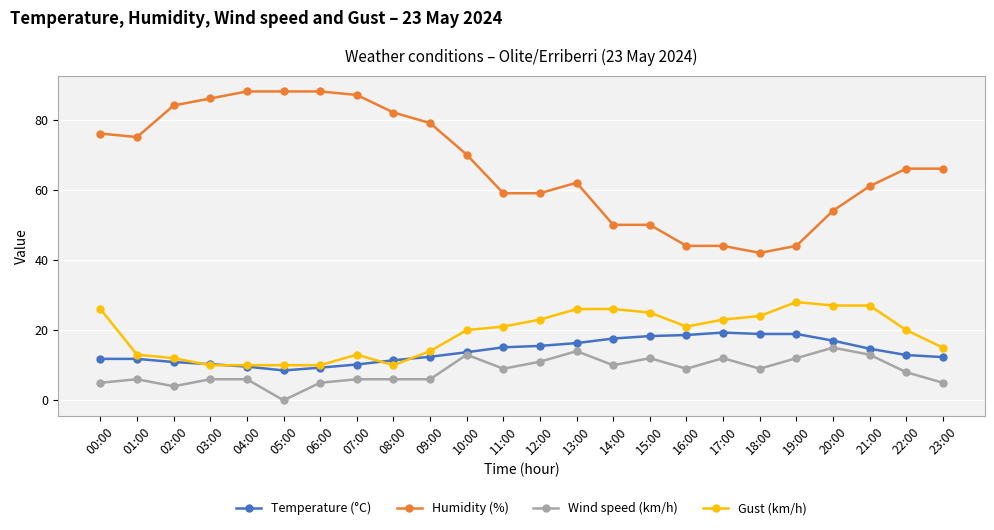

Which series has the largest total across all categories?

Humidity (%)